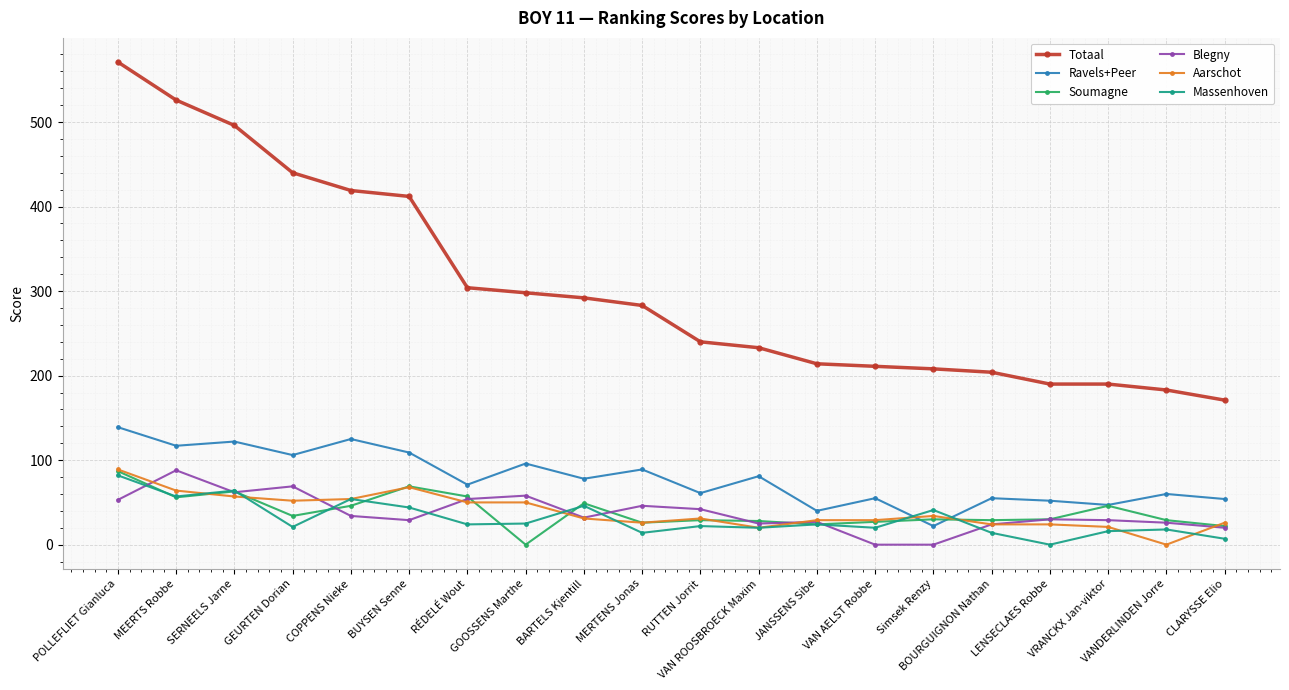

What is the greatest value displayed?

571